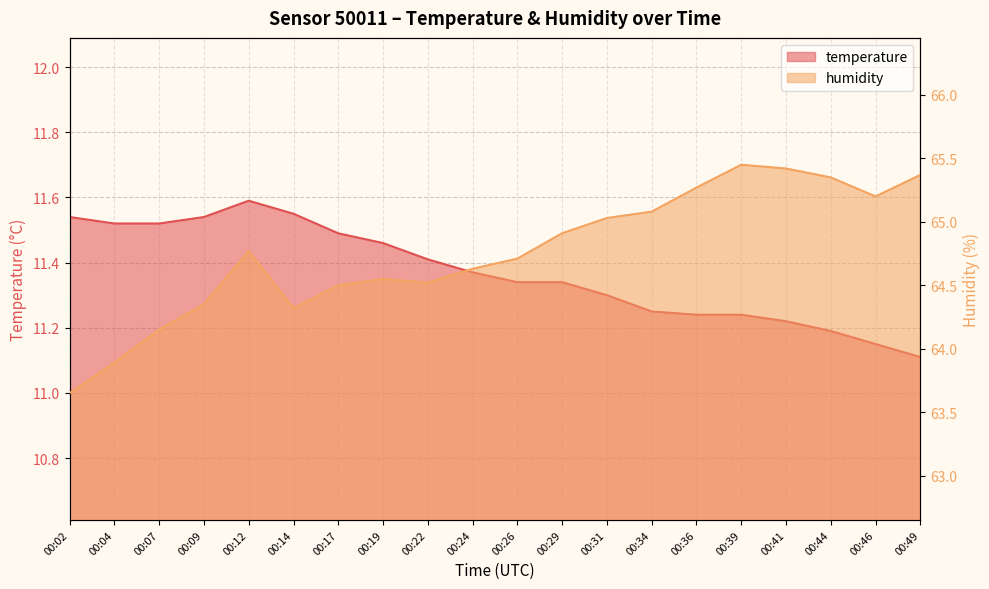

True or false: temperature has more than 0 points higher than both neighbors.

True